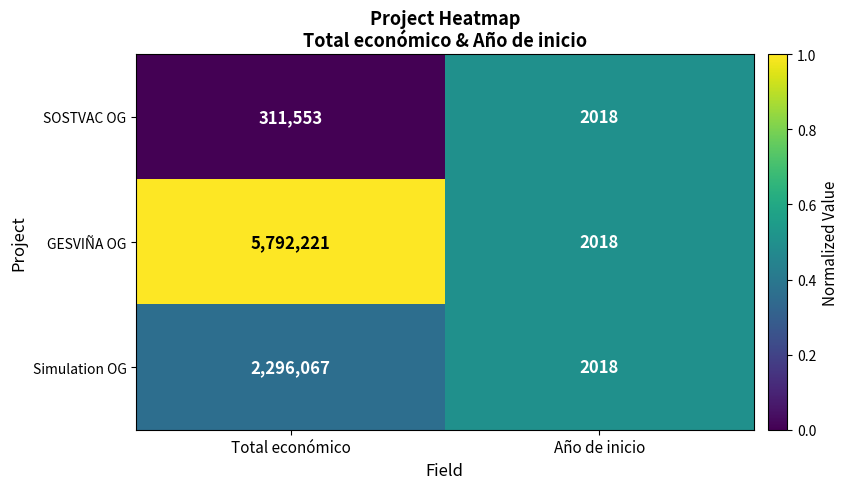

What value does the GESVIÑA OG series have at Año de inicio?

2018